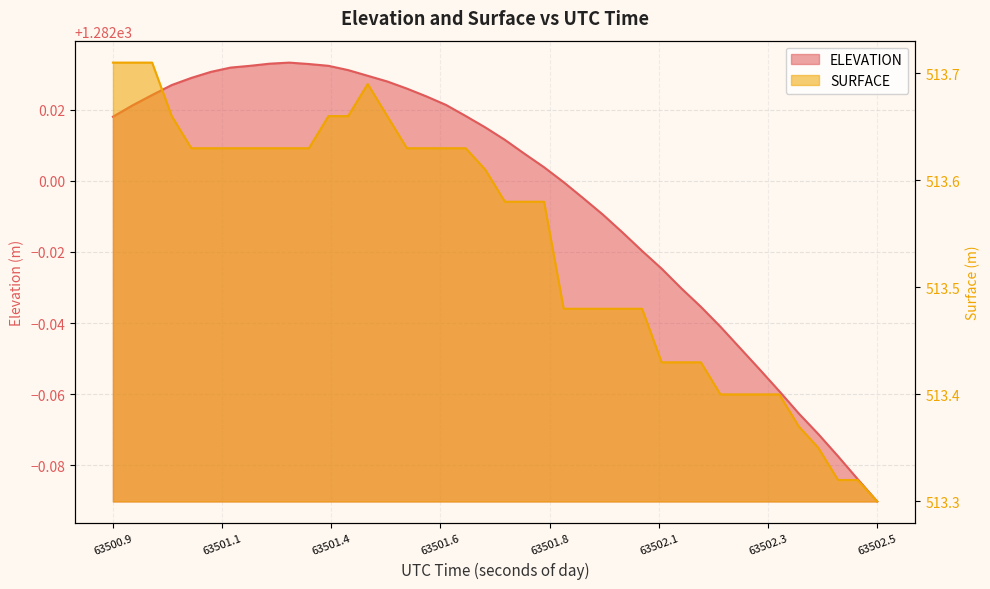

In SURFACE, how many points are higher than both neighbors (excluding endpoints)?

1